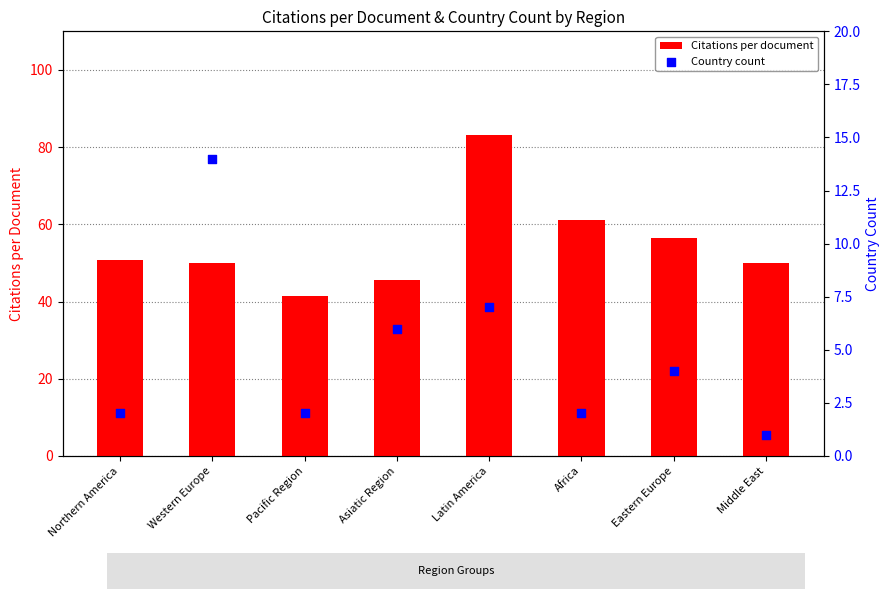

What are all the series names shown in the legend?

Citations per document, Country count